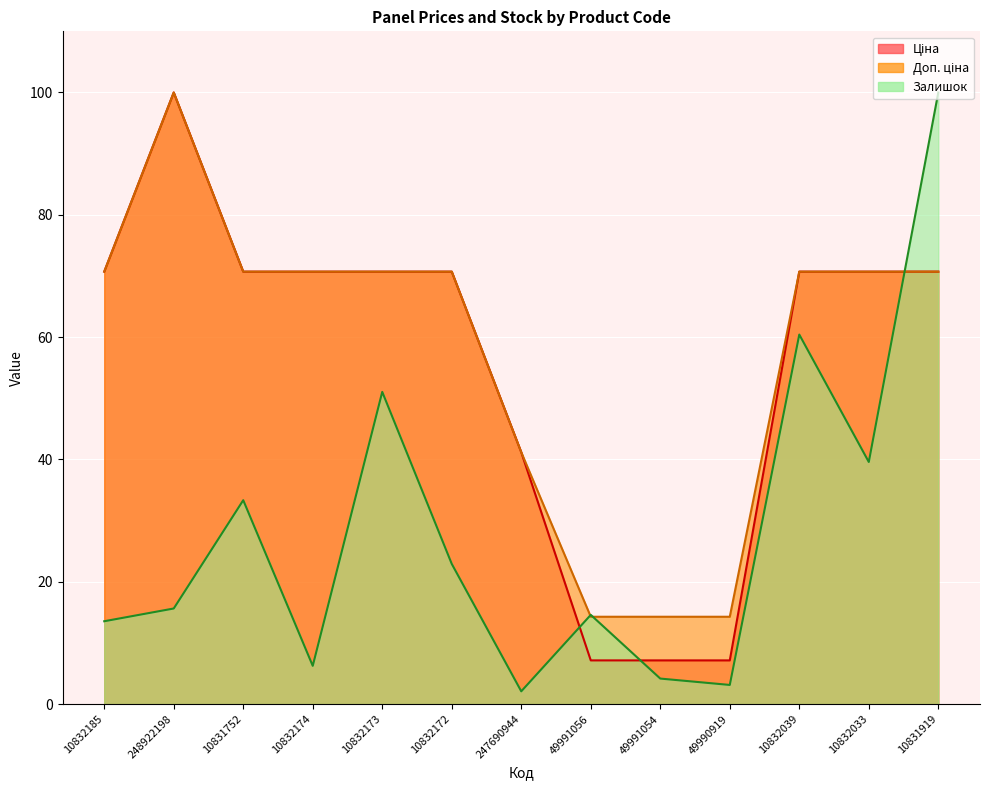

List the series in order of their peak value, highest first.

Ціна (line), Доп. ціна (line), Залишок (line)